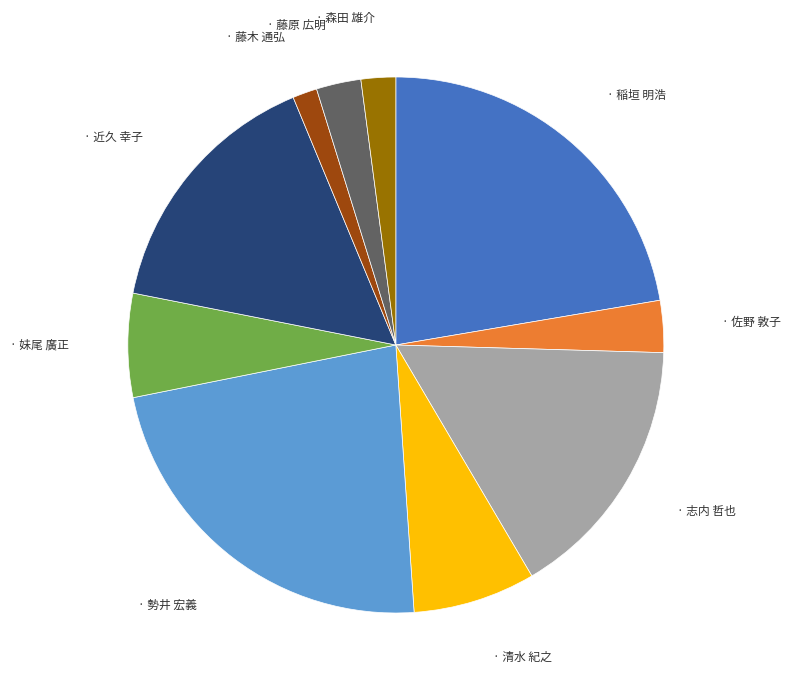

Is there any slice that represents more than half of the pie?

No